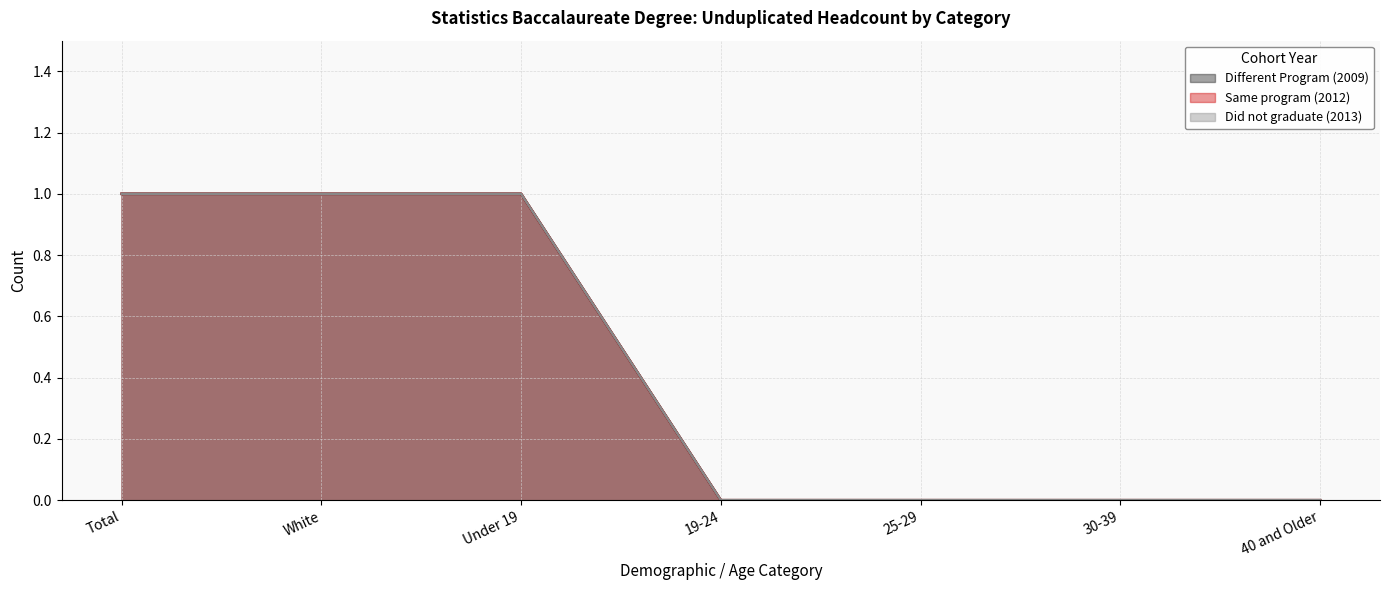

Does the chart display data point markers on the line(s)?

No